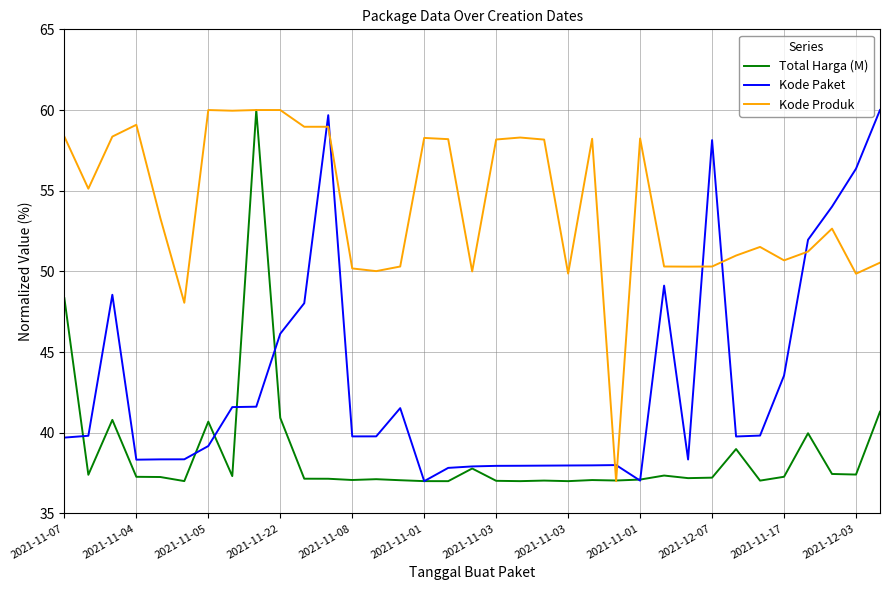

How many lines are shown in the chart?

3